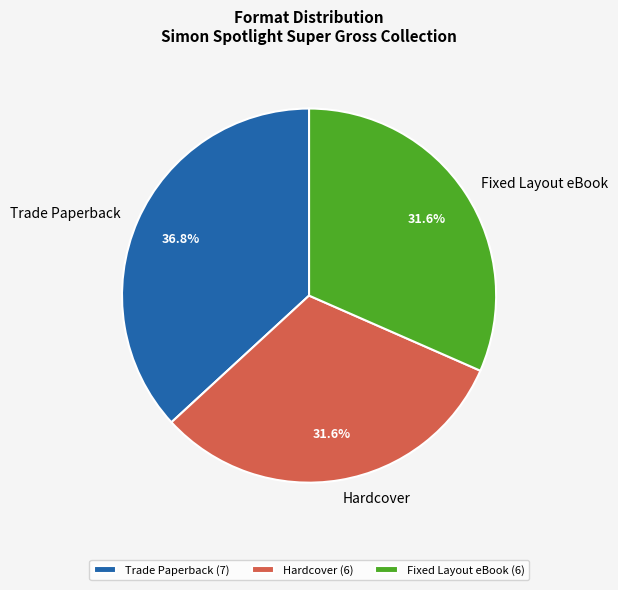

The Trade Paperback slice represents 51% of the pie. True or false?

False